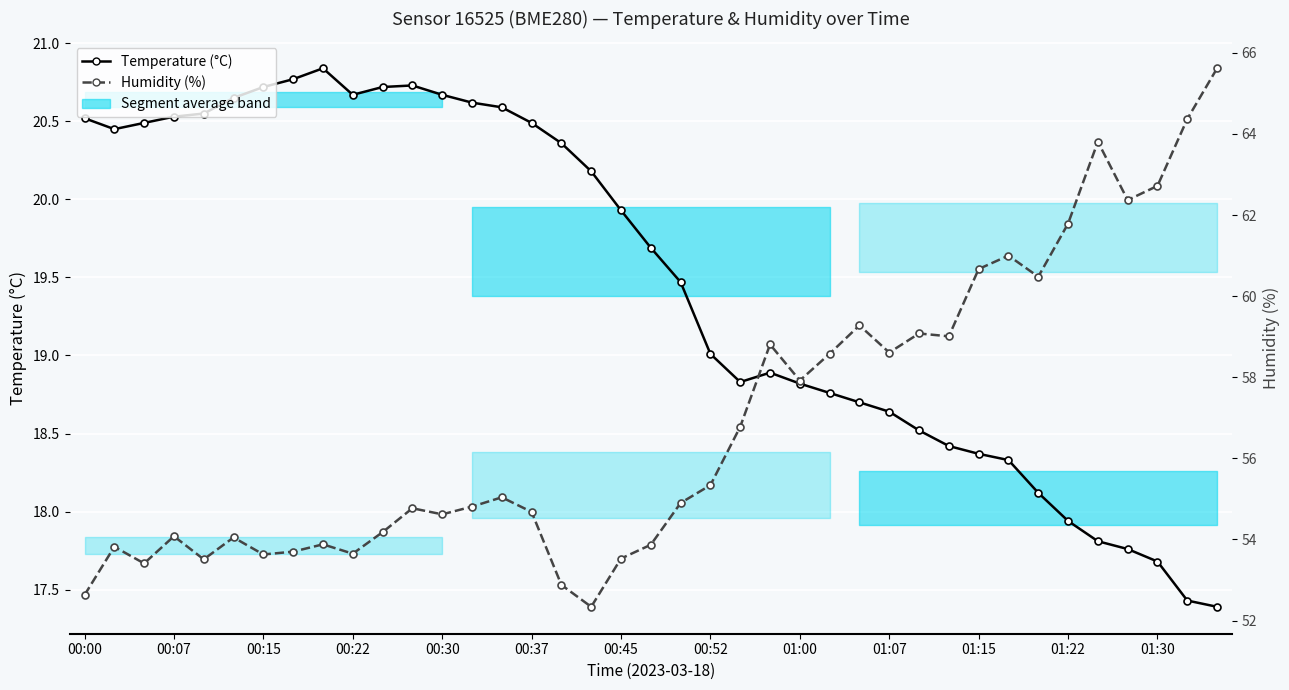

What is the difference between the maximum and minimum values in the Humidity (%) series?

13.3